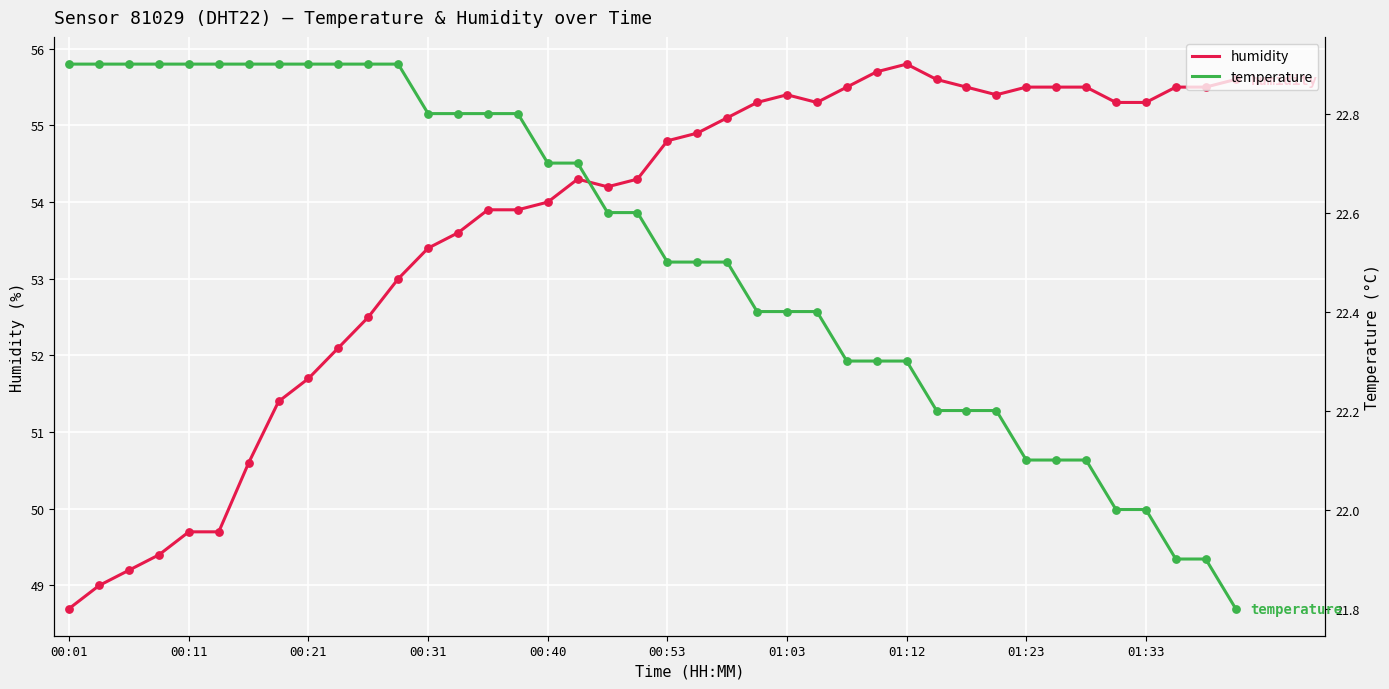

What is the lowest value of the humidity series?

48.7